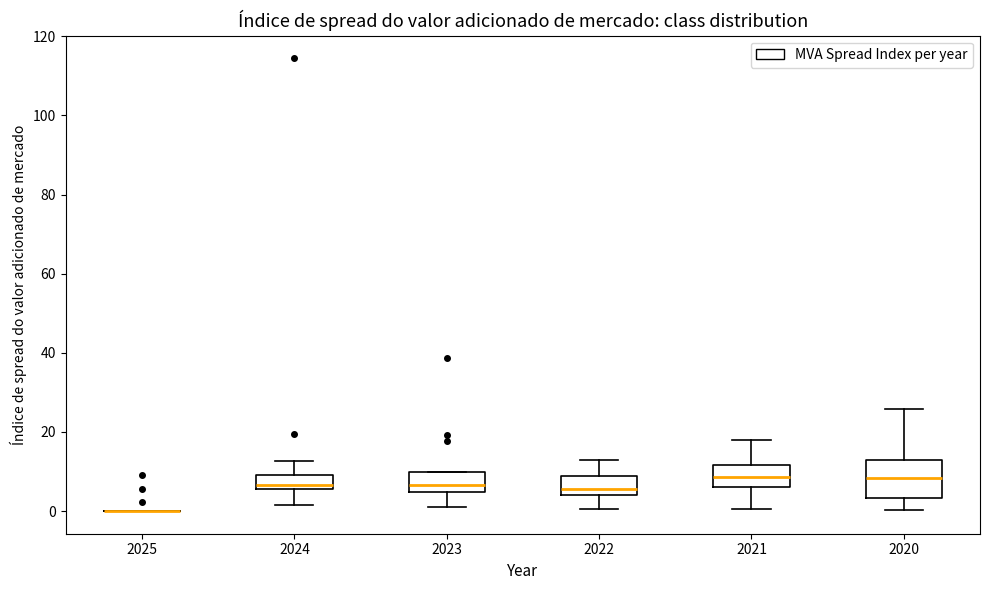

Comparing the boxes themselves (not the whiskers), which one is the tallest?

2020